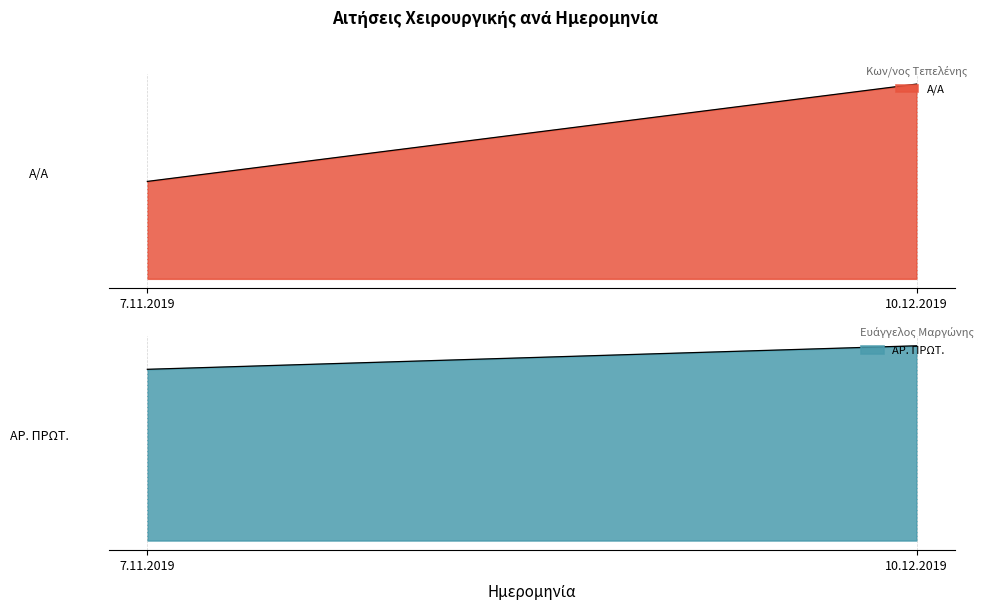

What is the label of the 2nd point from the left?

10.12.2019